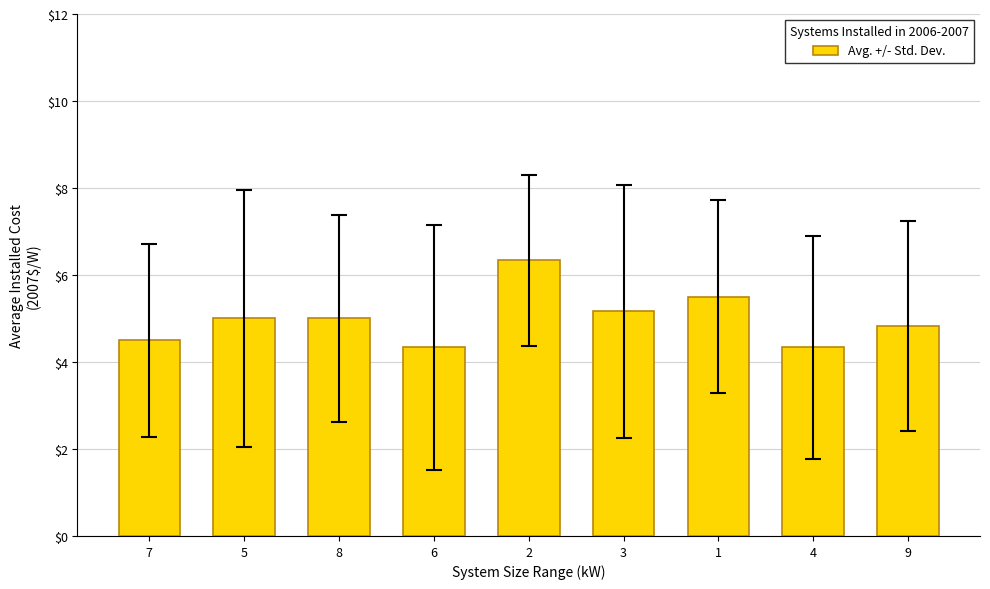

What is the smallest value displayed?

4.3